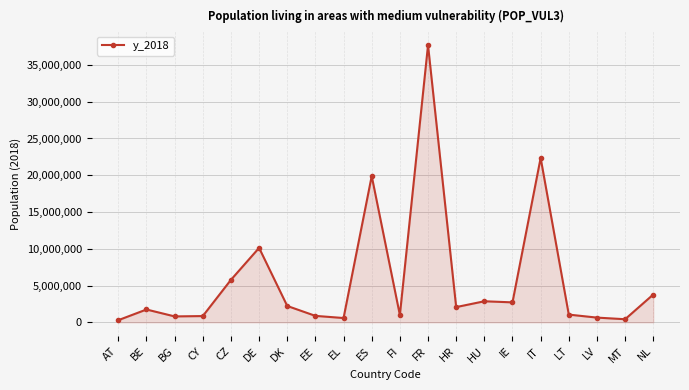

Where is the data nearest to the value 18994840?

ES